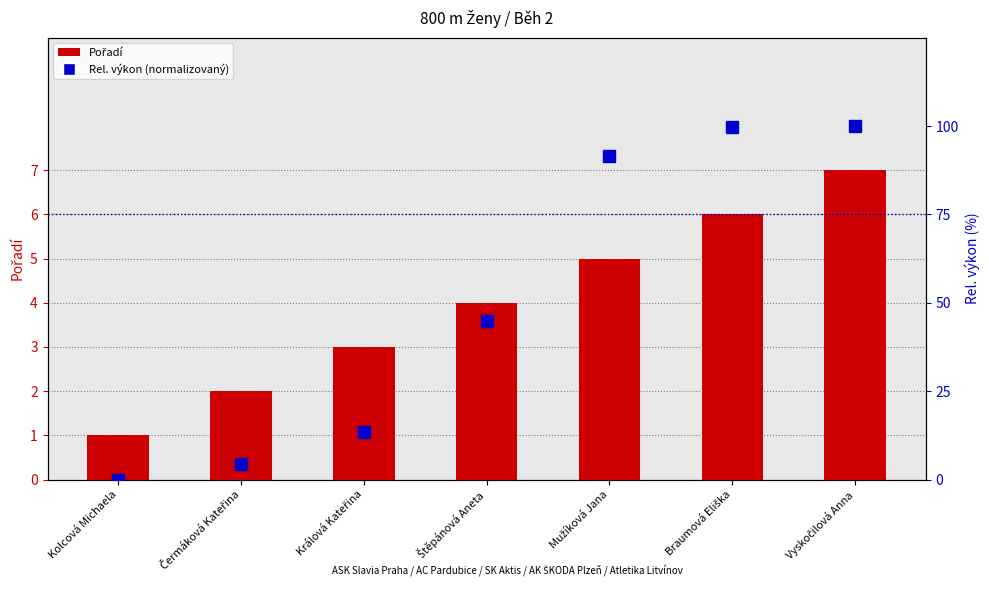

Reading right to left, what are all the values shown in this chart?

Pořadí: Vyskočilová Anna=7.0	Braumová Eliška=6.0	Mužíková Jana=5.0	Štěpánová Aneta=4.0	Králová Kateřina=3.0	Čermáková Kateřina=2.0	Kolcová Michaela=1.0
Rel. výkon (normalizovaný): Vyskočilová Anna=100.0	Braumová Eliška=99.6	Mužíková Jana=91.5	Štěpánová Aneta=45.0	Králová Kateřina=13.3	Čermáková Kateřina=4.5	Kolcová Michaela=0.0